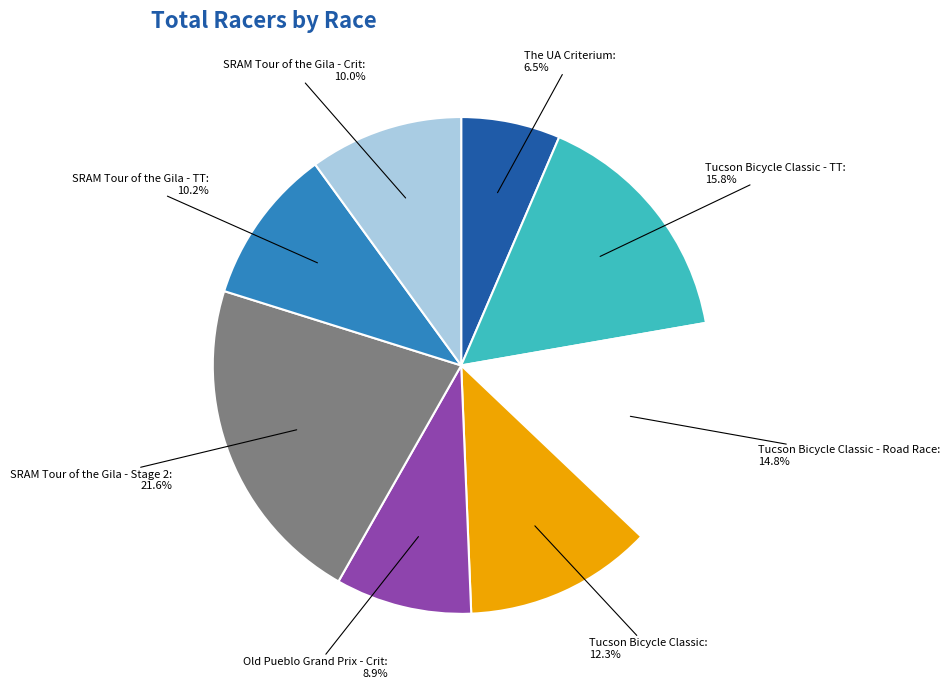

Does any single category account for the majority?

No